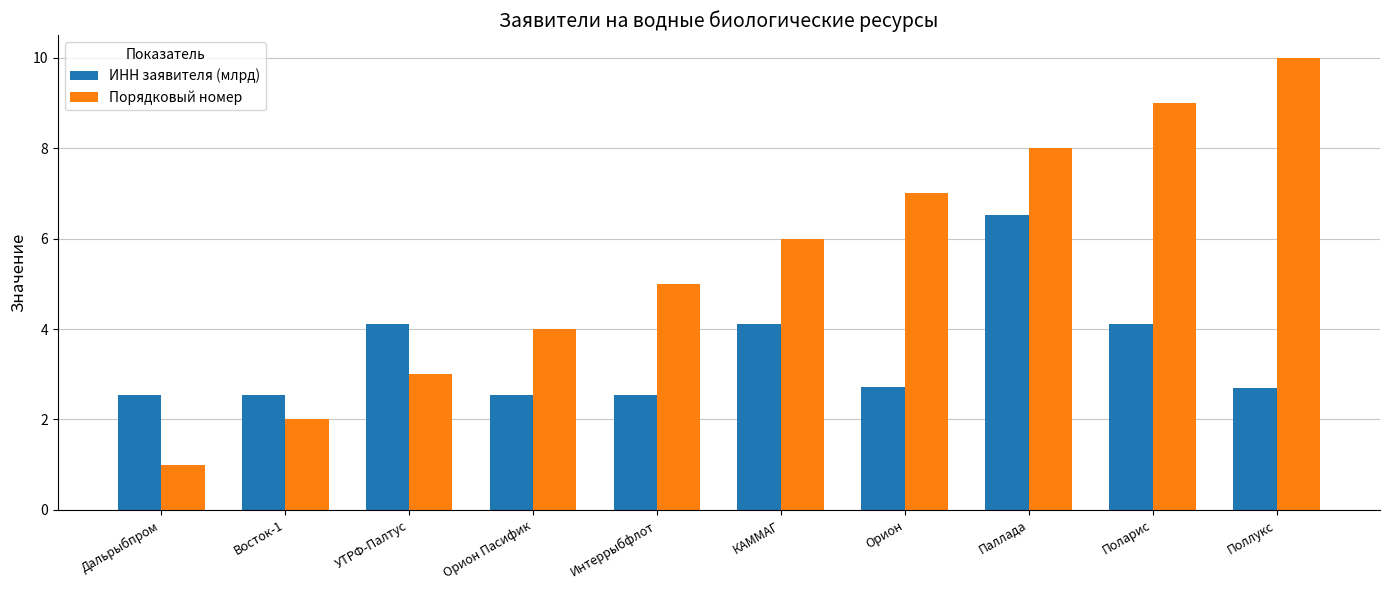

What is the total value across all series at Поллукс?

12.7